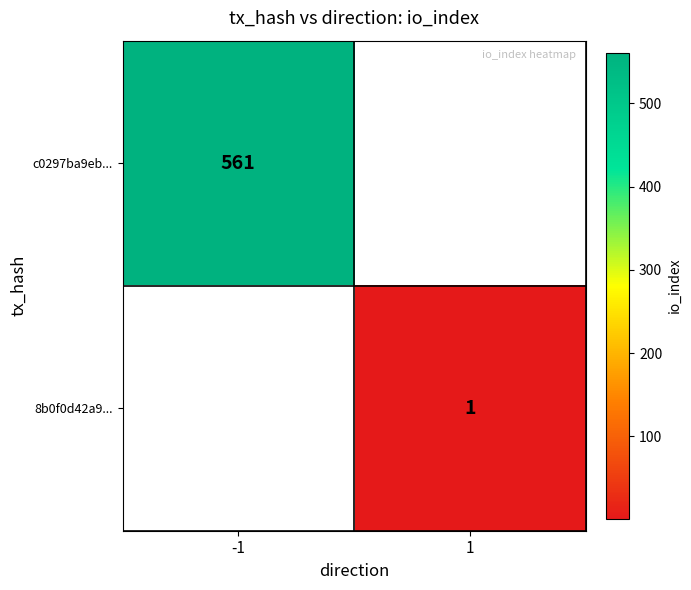

How many data points does each series have?

2